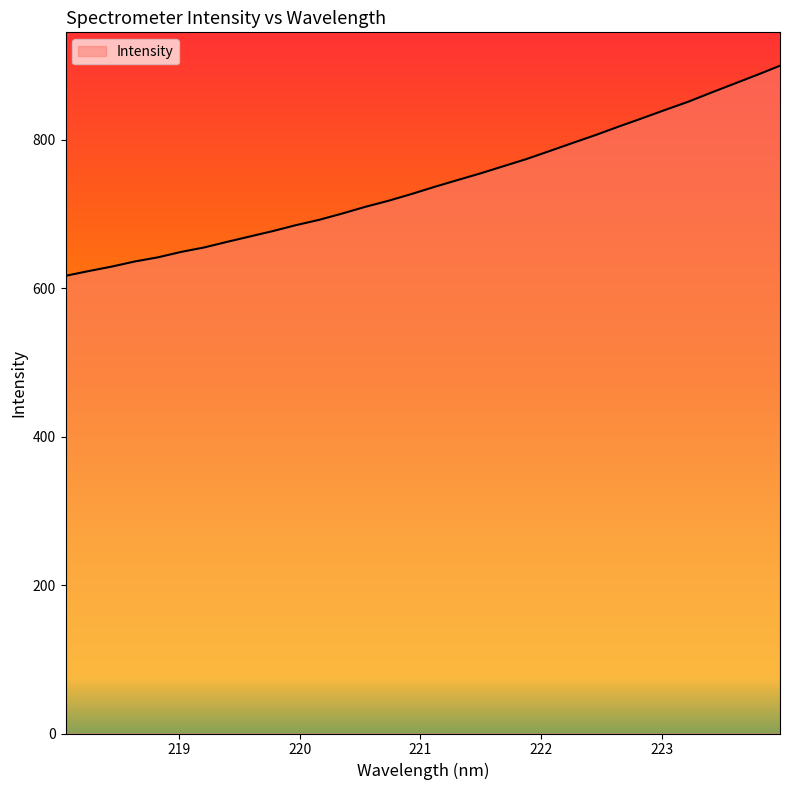

Reading right to left, list all the values displayed in this chart.

900.0	887.6	875.5	863.5	851.3	840.3	829.0	818.0	806.6	795.9	785.0	774.3	764.6	754.9	745.9	736.7	727.0	718.0	709.8	700.8	692.3	685.2	677.2	669.9	662.6	655.0	649.0	641.7	636.2	629.2	623.2	616.8